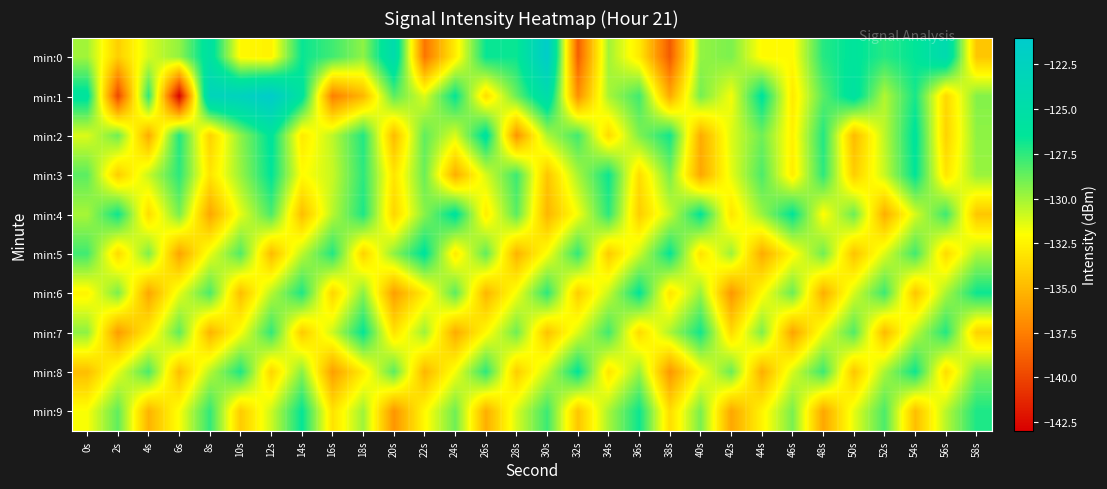

Count the number of data series in this chart.

10